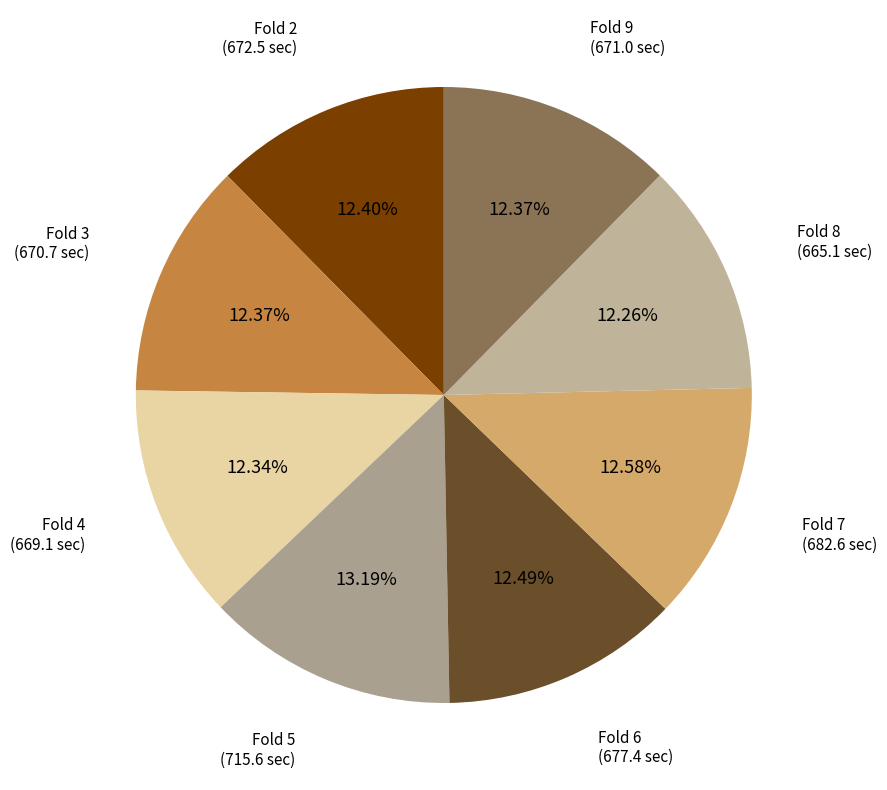

What is the ratio of the value at Fold 3 to the value at Fold 9?

1.0